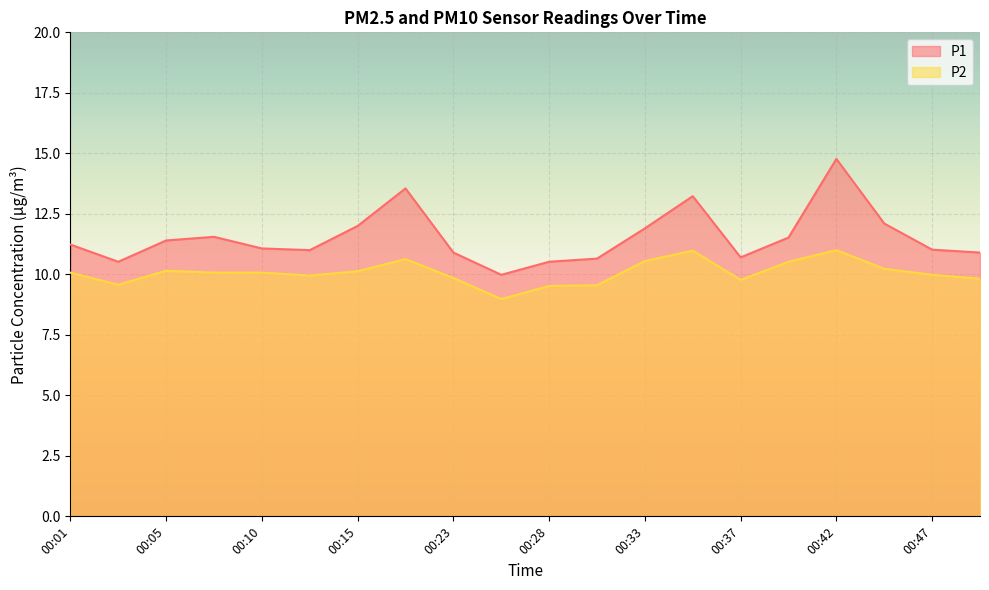

How many lines are shown in the chart?

2